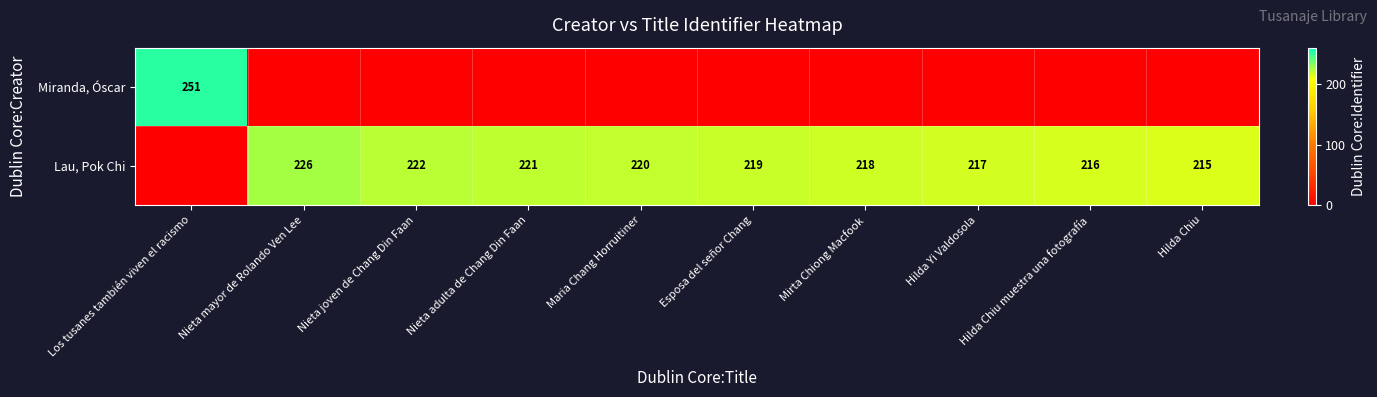

What is the difference between the highest and lowest values at Nieta mayor de Rolando Ven Lee?

226